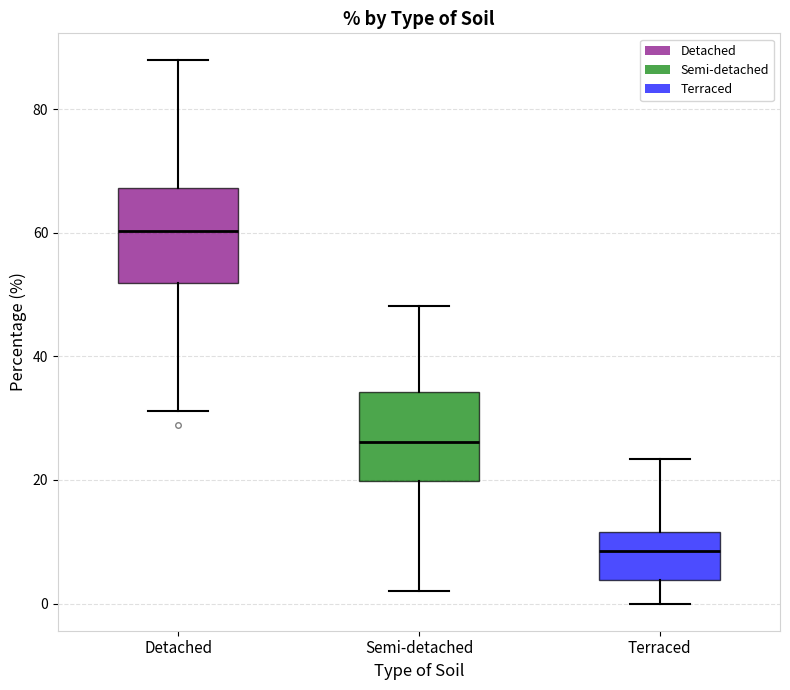

Which box's median line is the lowest?

Terraced